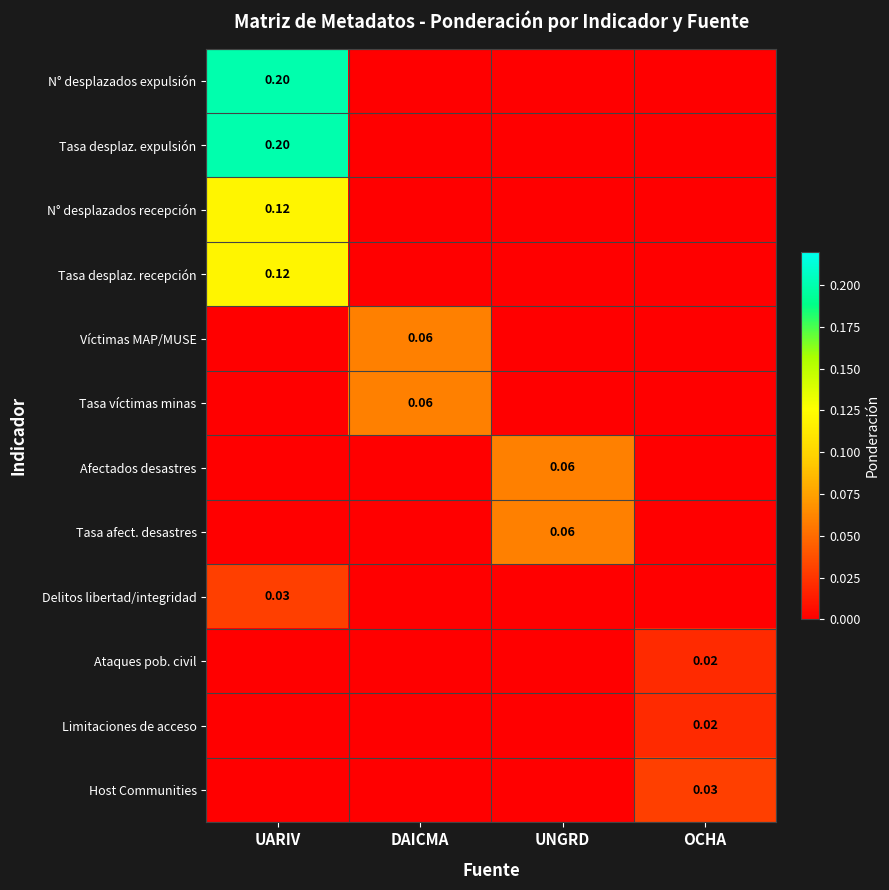

The N° desplazados recepción series shows 0.2 at UARIV. True or false?

False